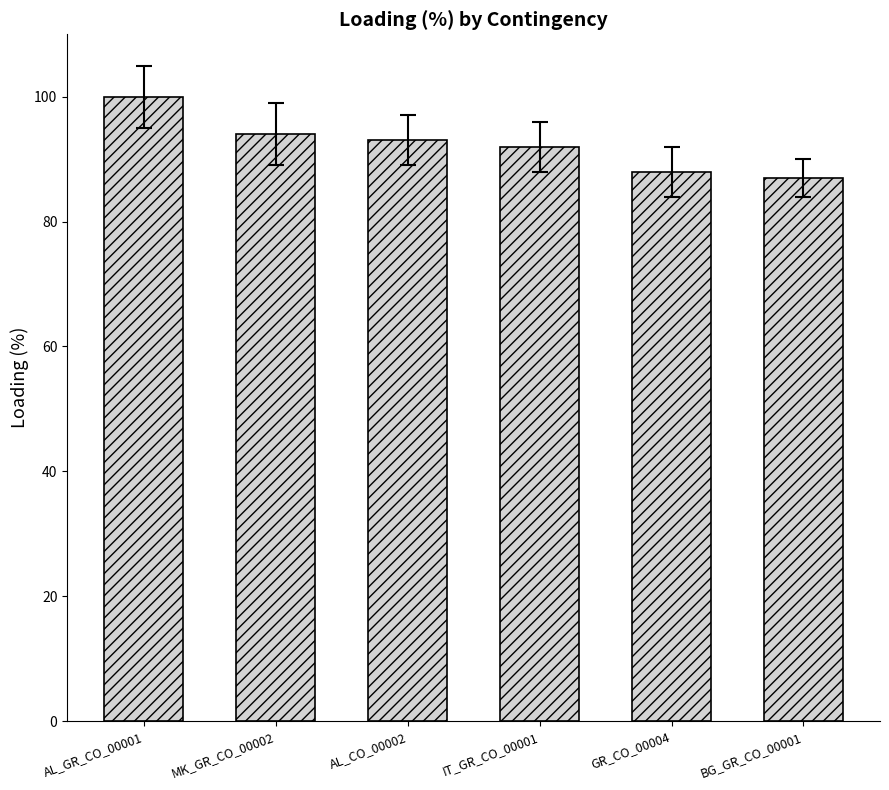

What is the label of the 3rd bar from the right?

IT_GR_CO_00001